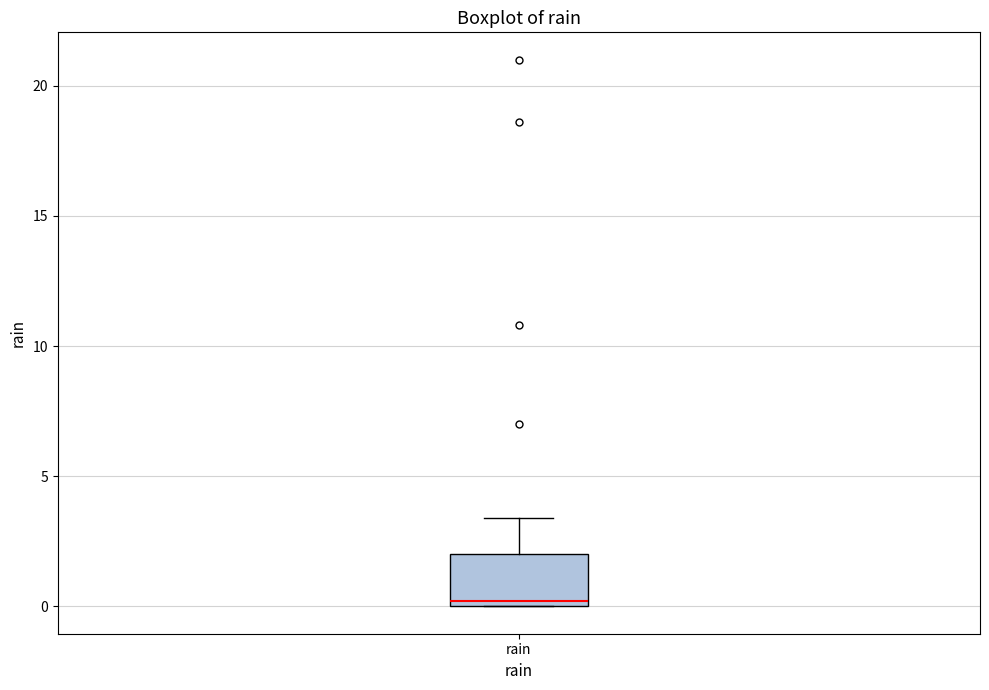

Transcribe this box plot: give where the median line is, the range the box spans, and where the two whiskers end, as read against the y-axis. The values are not printed on the chart, so give them approximately, as read against the axis.

median 0.0 (just above the box's lower edge), box 0.0 to 2.0, whiskers 0.0 to 3.5